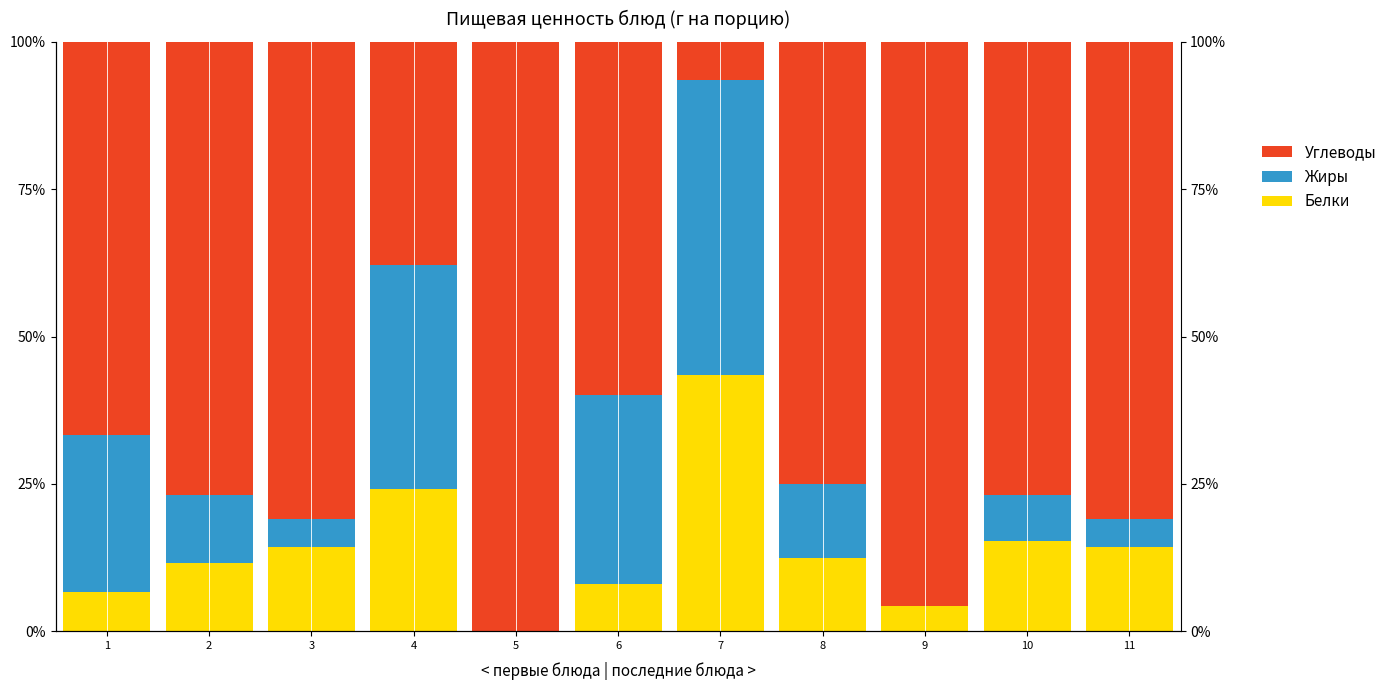

How many bars are there in total?

33